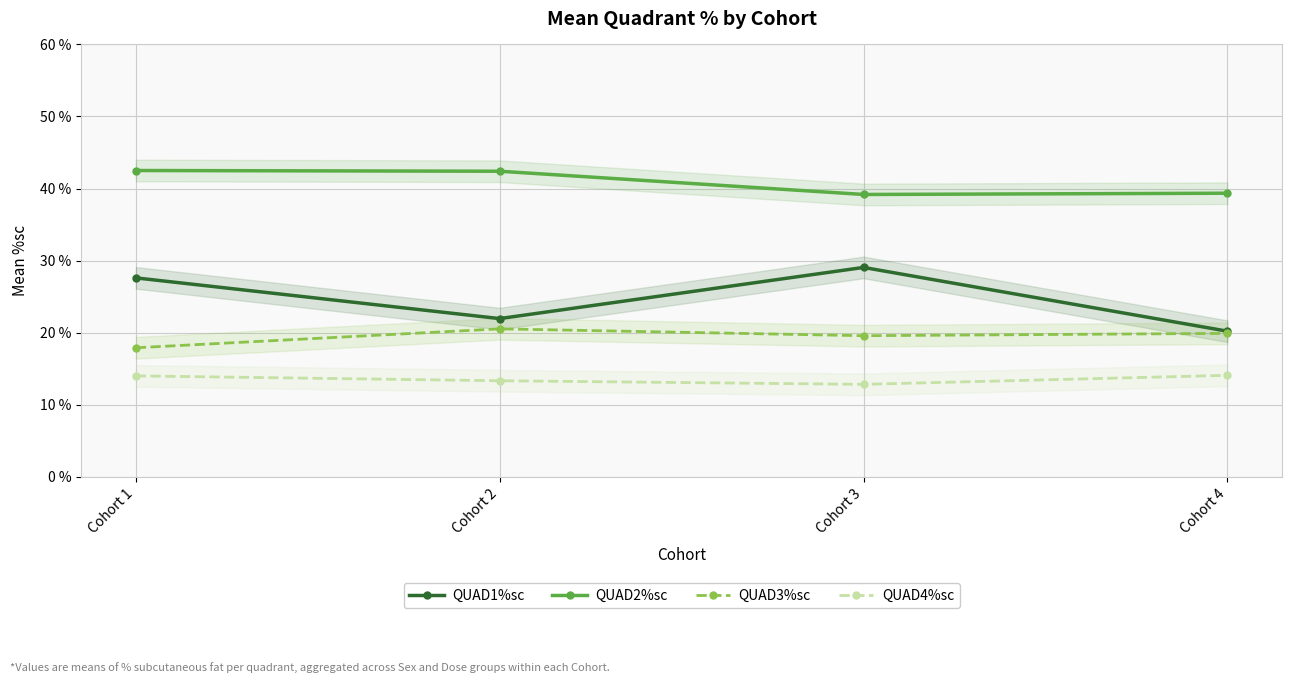

At which category is the sum across all series the highest?

Cohort 1